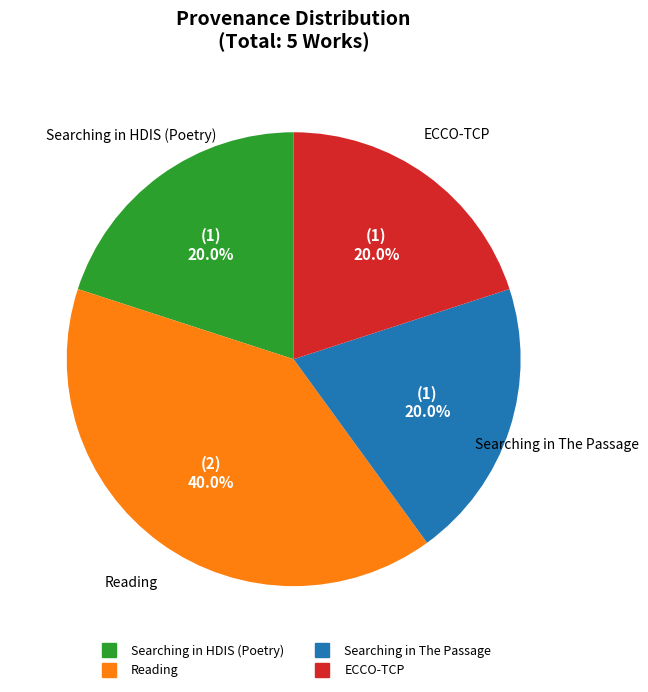

How many slices are in this pie chart?

4